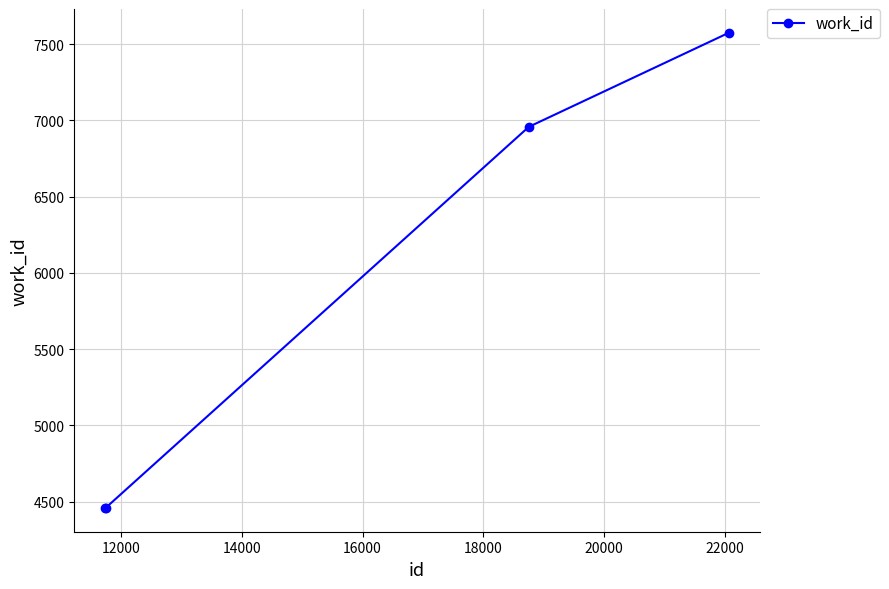

What is the average value?

5862